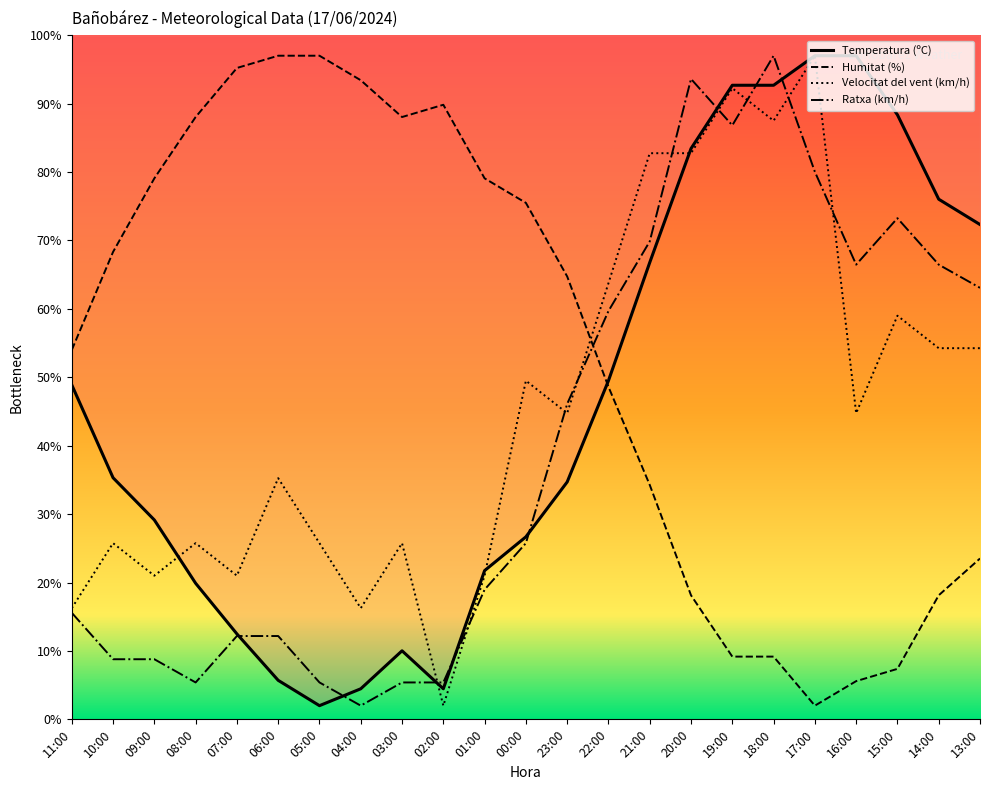

True or false: Temperatura (ºC) has a value of 22.0 at 07:00.

False